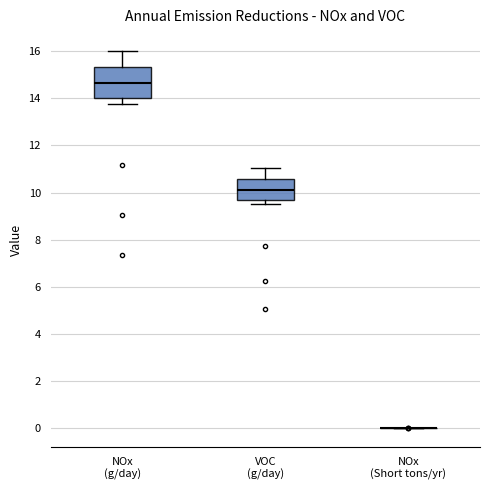

Reading left to right, read every box against the y-axis: the position of its median line, the range the box covers, and the ends of its whiskers. The values are not printed on the chart, so give them approximately, as read against the axis.

NOx (g/day): median 14.6, box 14.0 to 15.4, whiskers 13.8 to 16.0
VOC (g/day): median 10.2, box 9.6 to 10.6, whiskers 9.6 (just below the box's lower edge) to 11.0
NOx (Short tons/yr): box collapsed to a line at 0.0, whiskers 0.0 to 0.0